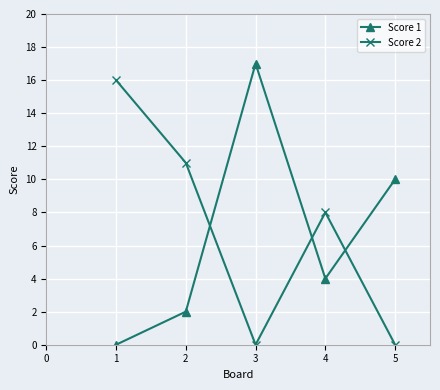

True or false: Score 1 has a value of 6 at 4.

False